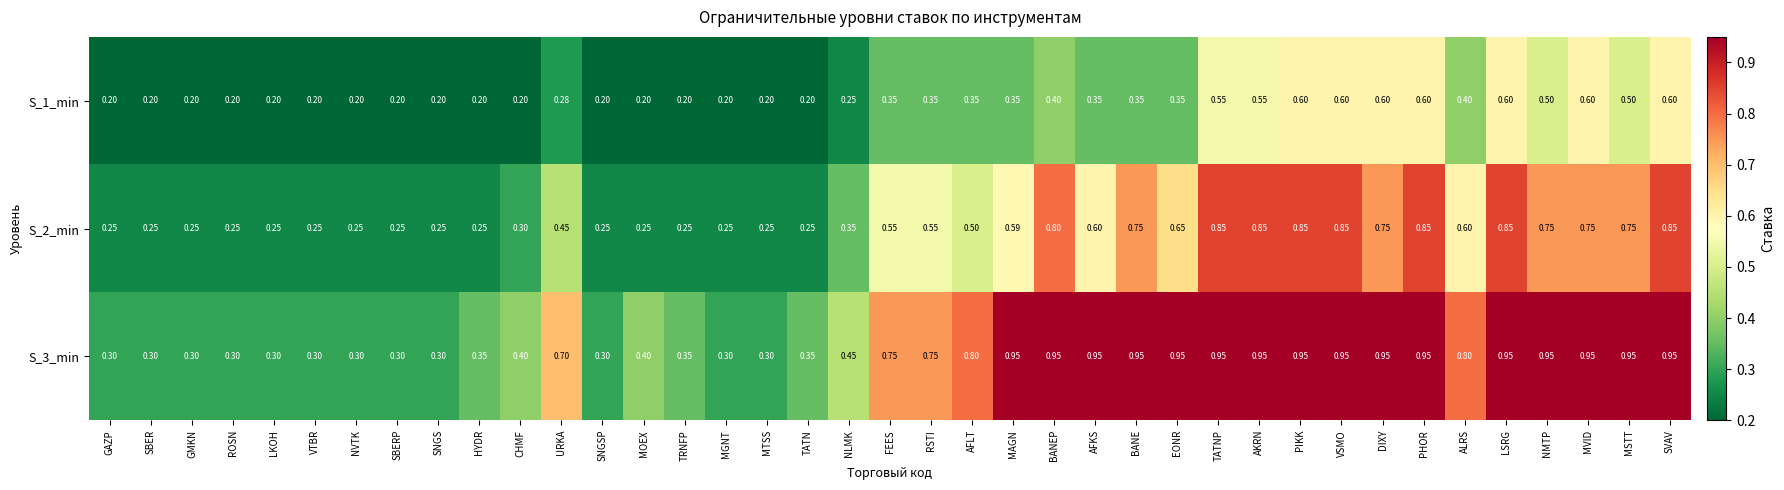

Is the value of S_2_min at ROSN greater than the value of S_1_min at NVTK?

Yes